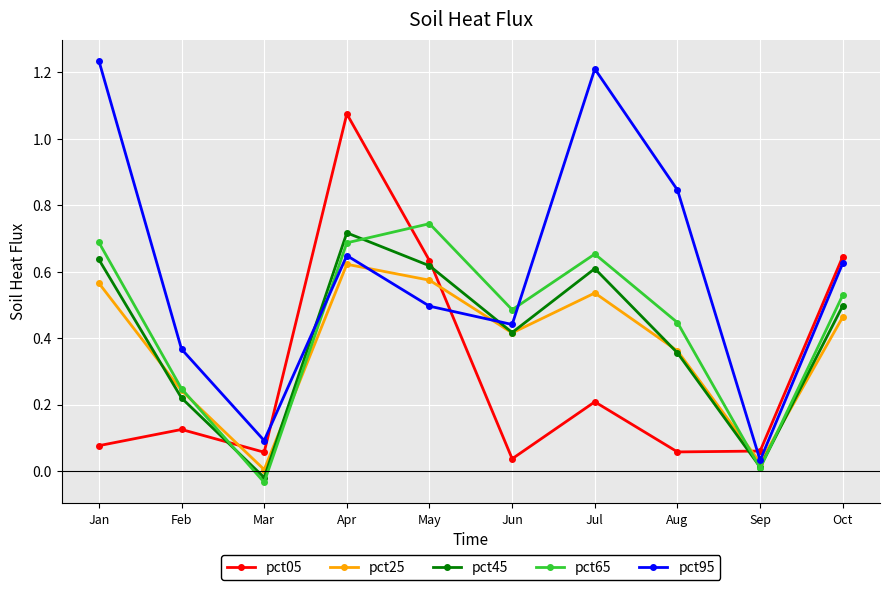

Which series has the largest total across all categories?

pct95